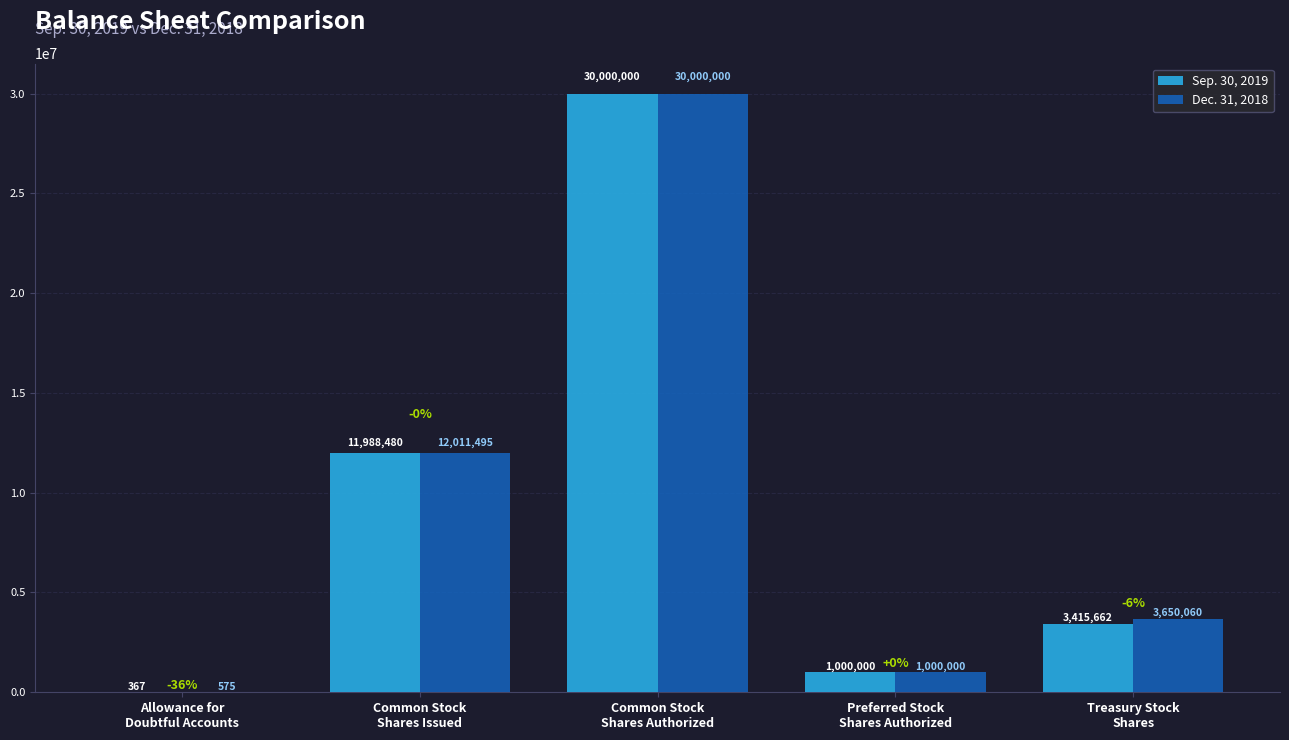

Is it true that Dec. 31, 2018 equals 1000000 at Preferred Stock
Shares Authorized?

True